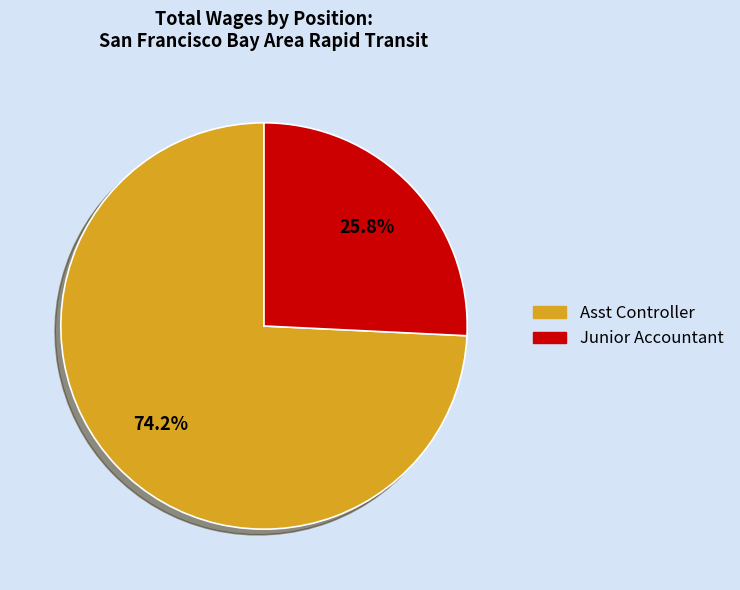

To the nearest percent, what is the difference between the largest and smallest slice percentages?

48%